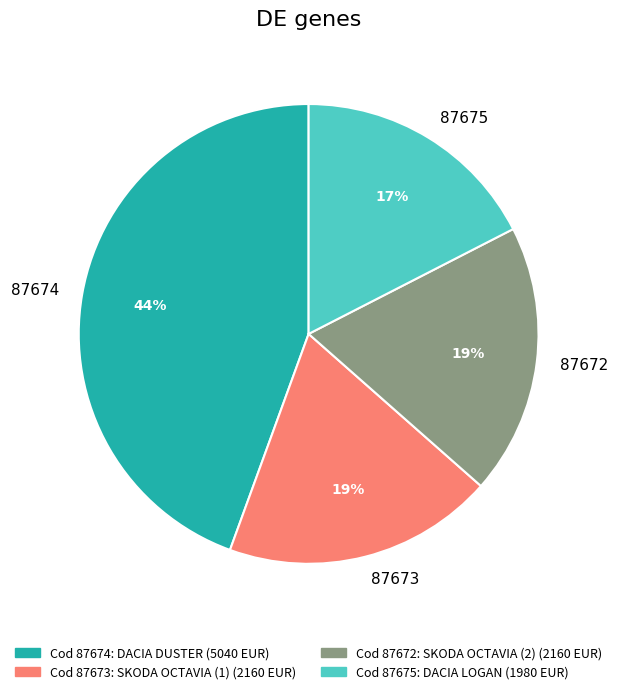

Do 87672 and 87674 together represent more than half of the pie?

Yes